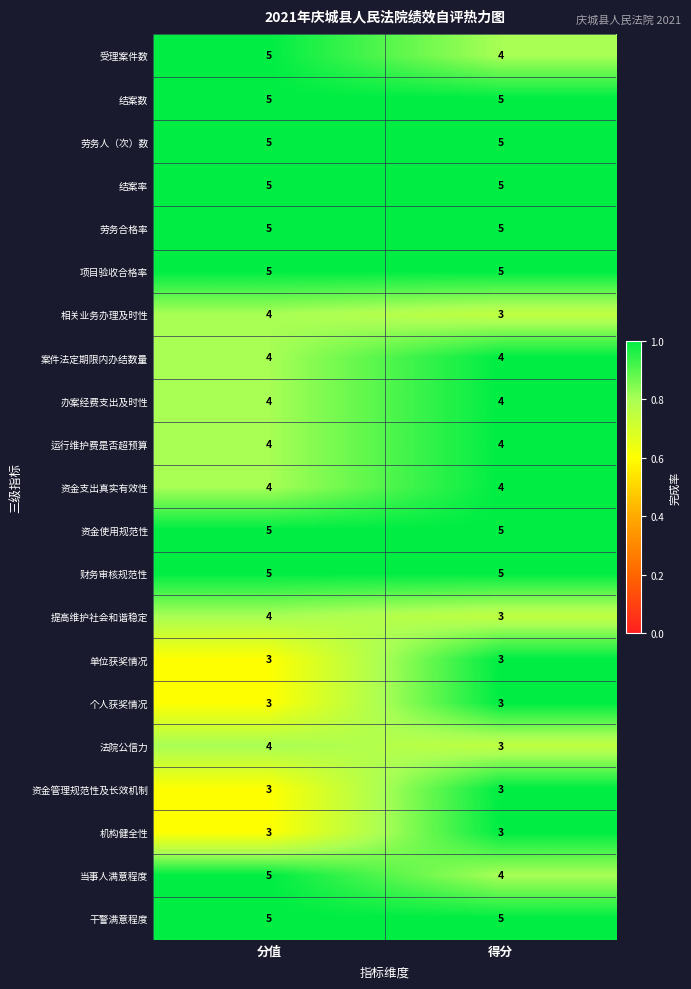

What is the minimum value shown in the chart?

3